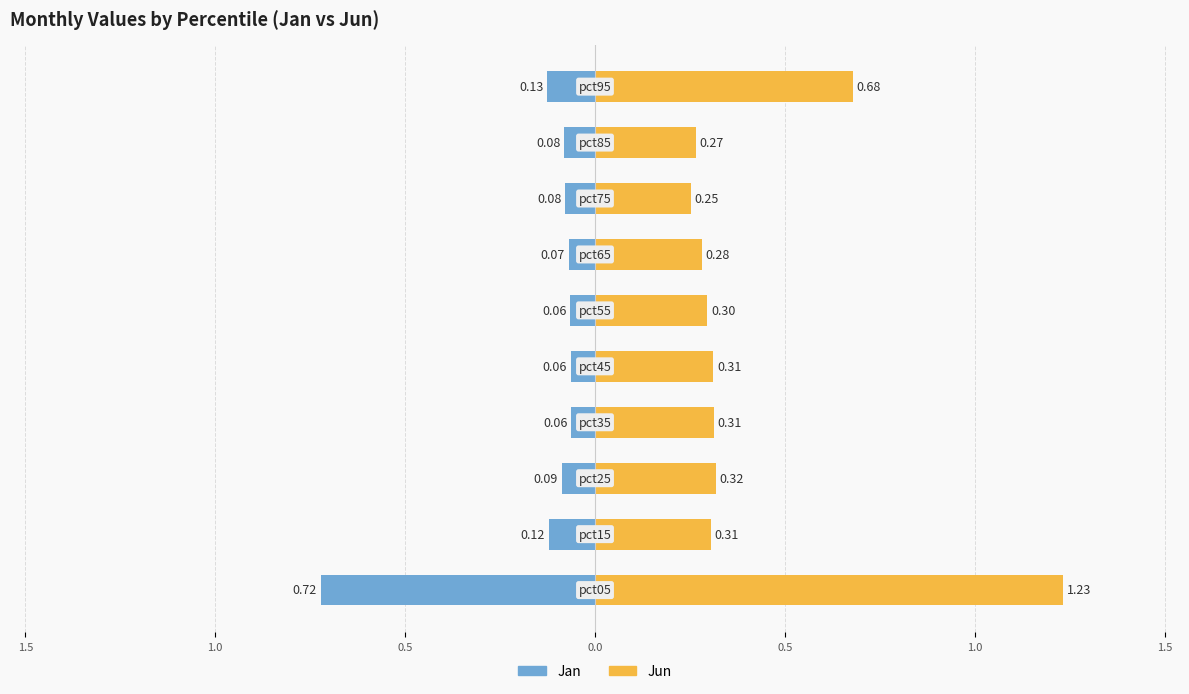

Are the bars horizontal?

Yes